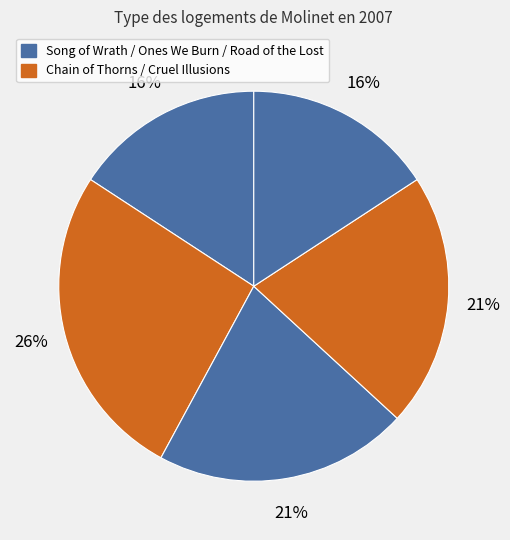

Which slice is the smallest?

Song of Wrath